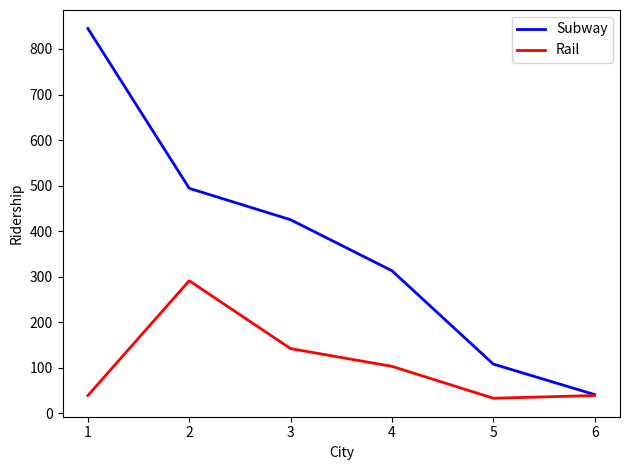

Reading left to right, extract all data points from this chart.

Subway: 1=845	2=494	3=425	4=313	5=108	6=41
Rail: 1=39	2=291	3=142	4=103	5=33	6=39